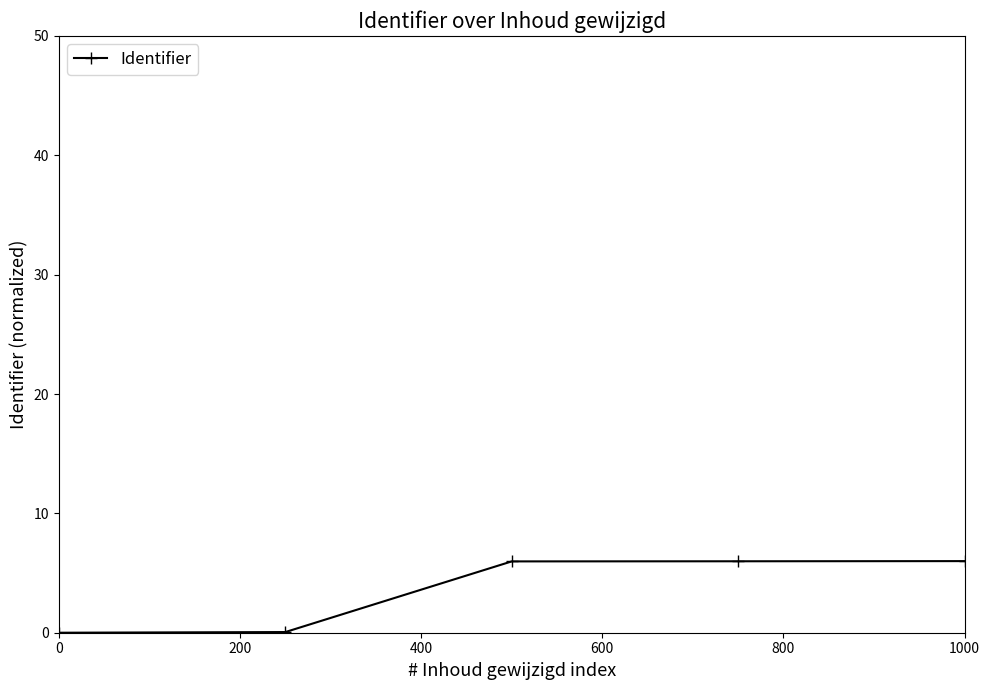

What is the value of the 3rd point from the left?

6.0